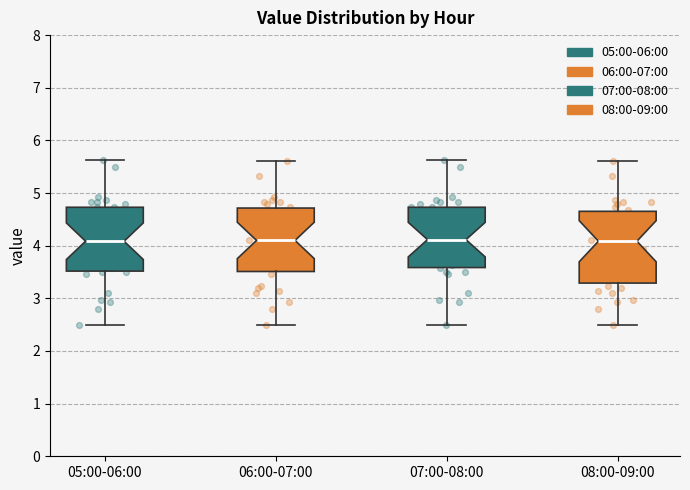

Reading left to right, read every box against the y-axis: the position of its median line, the range the box covers, and the ends of its whiskers. The values are not printed on the chart, so give them approximately, as read against the axis.

05:00-06:00: median 4.1, box 3.5 to 4.7, whiskers 2.5 to 5.6
06:00-07:00: median 4.1, box 3.5 to 4.7, whiskers 2.5 to 5.6
07:00-08:00: median 4.1, box 3.6 to 4.7, whiskers 2.5 to 5.6
08:00-09:00: median 4.1, box 3.3 to 4.7, whiskers 2.5 to 5.6